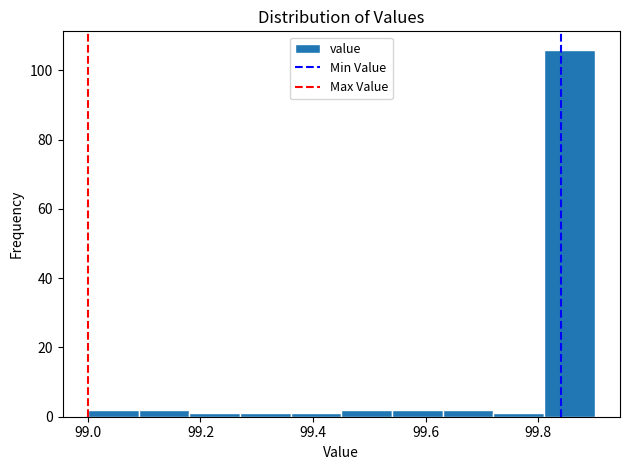

How tall is the bar that spans 99.63 to 99.72 on the x-axis? Neither the bar edges nor the heights are printed on the chart, so give them approximately, as read against the axes.

2